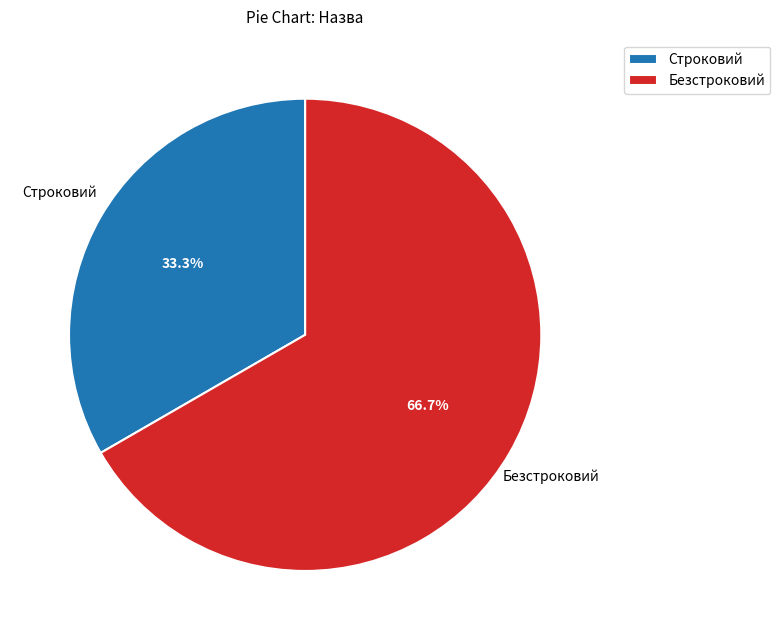

To the nearest percent, what is the difference between the largest and smallest slice percentages?

33%